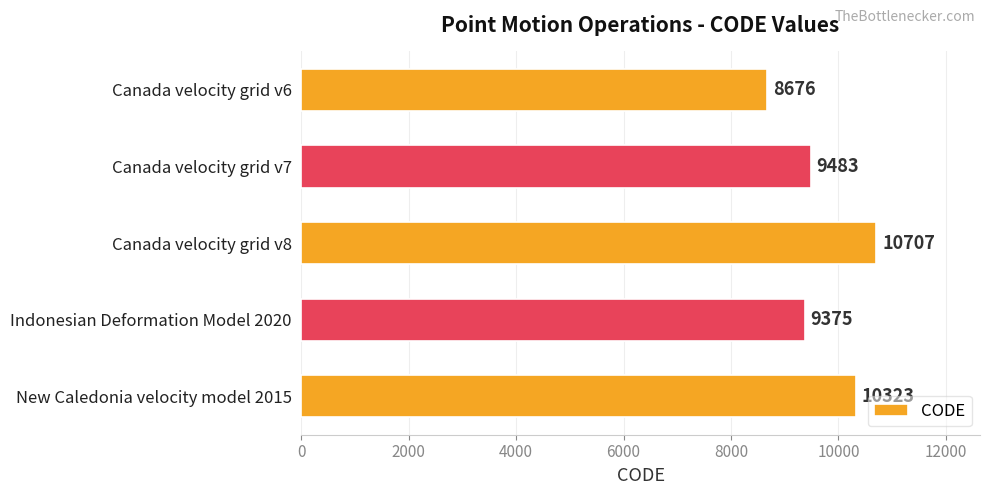

What is the maximum value shown in the chart?

10707